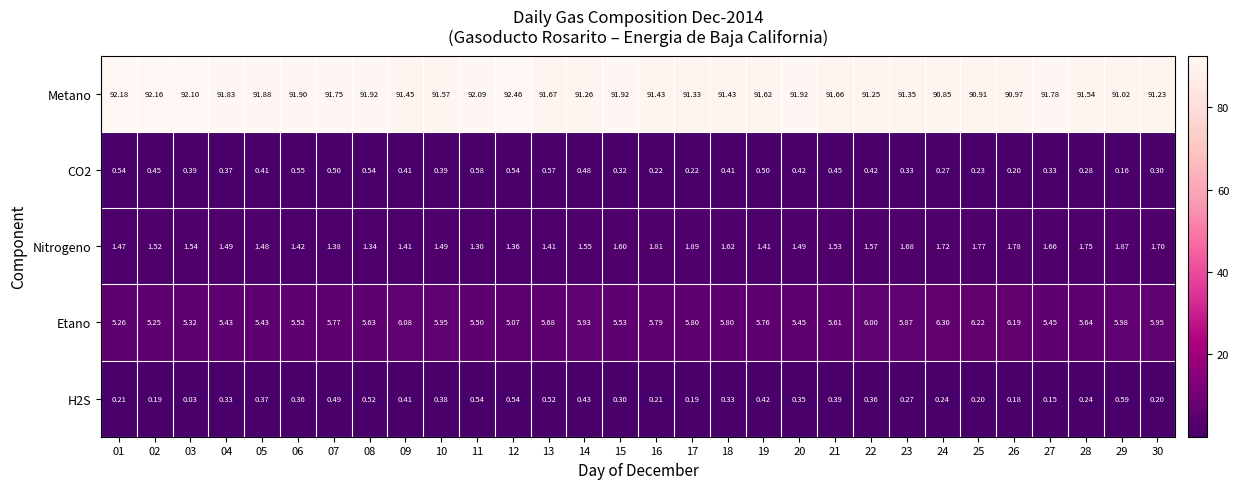

Which series changed the most between 07 and 21?

Etano